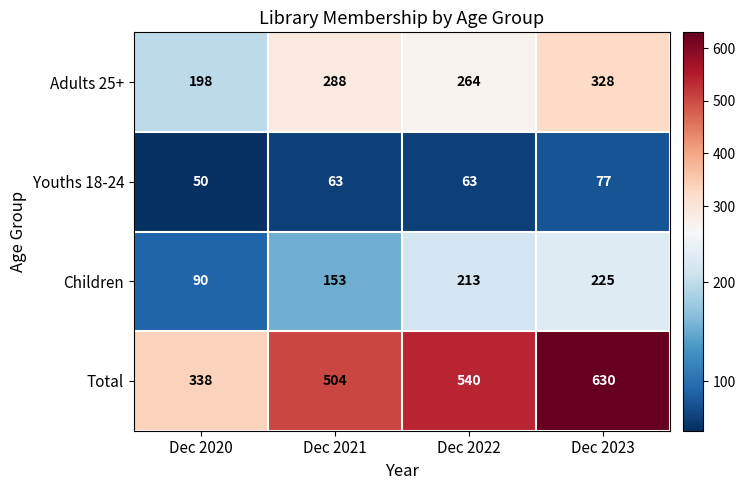

Rank the series at Dec 2021 from lowest to highest value.

Youths 18-24, Children, Adults 25+, Total